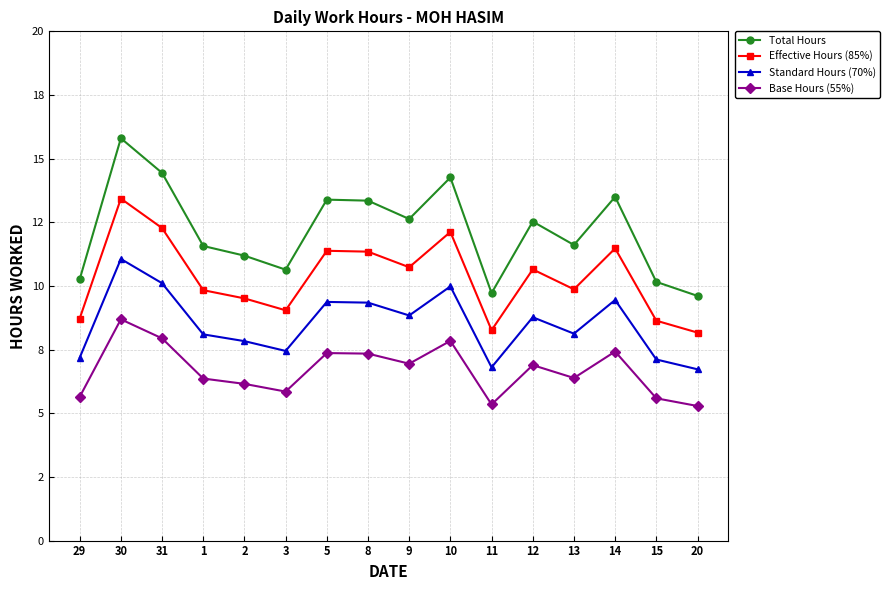

True or false: Total Hours has a value of 12.6 at 9.

True